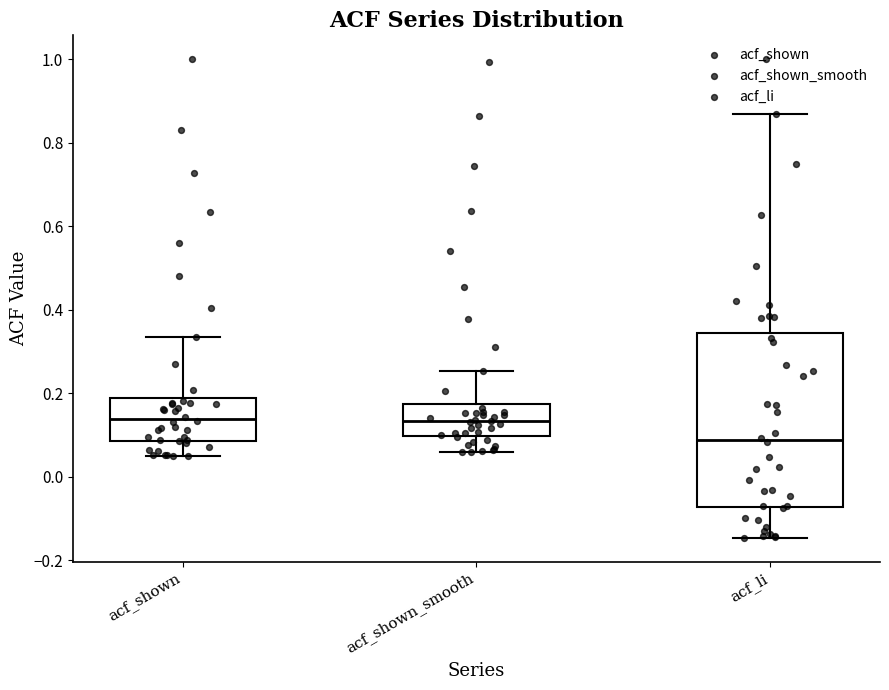

Reading left to right, read every box against the y-axis: the position of its median line, the range the box covers, and the ends of its whiskers. The values are not printed on the chart, so give them approximately, as read against the axis.

acf_shown: median 0.14, box 0.08 to 0.18, whiskers 0.04 to 0.34
acf_shown_smooth: median 0.14, box 0.10 to 0.18, whiskers 0.06 to 0.26
acf_li: median 0.08, box -0.08 to 0.34, whiskers -0.14 to 0.86